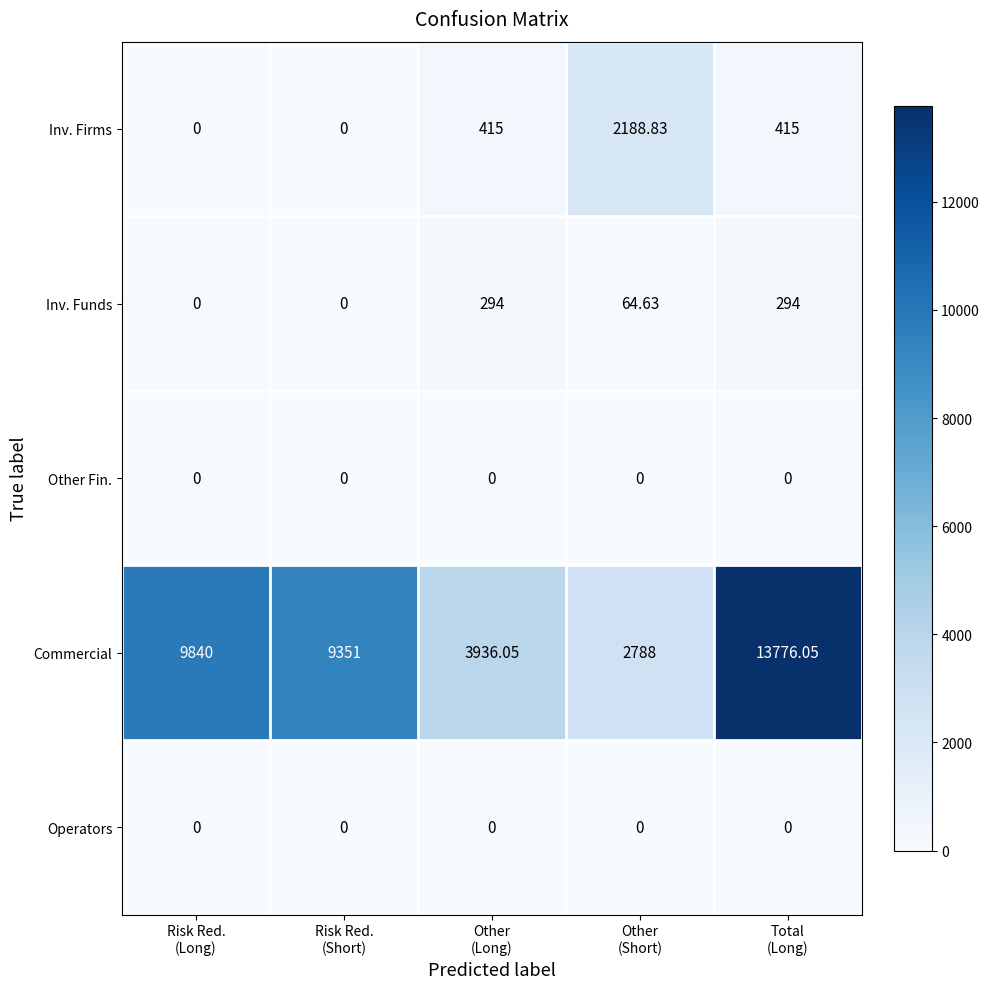

Which series has the largest total across all categories?

Commercial